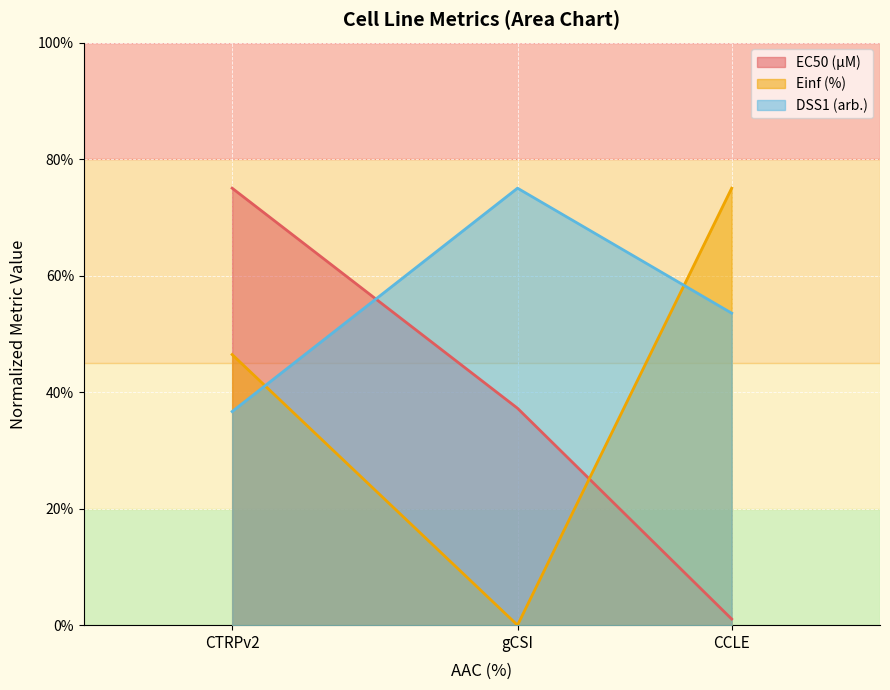

What is the maximum value shown in the chart?

75.0